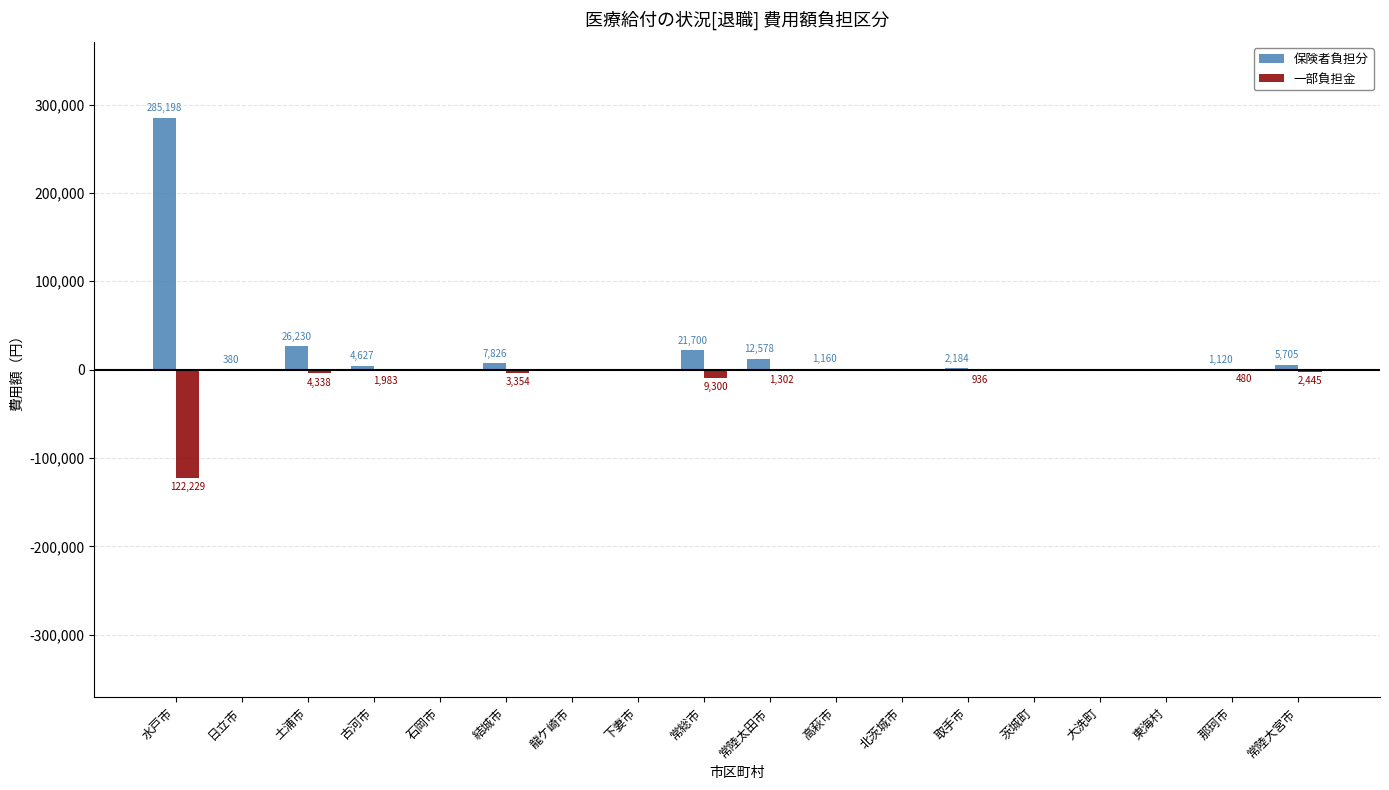

What is the sum of the 一部負担金 values at 土浦市 and 取手市?

-5274